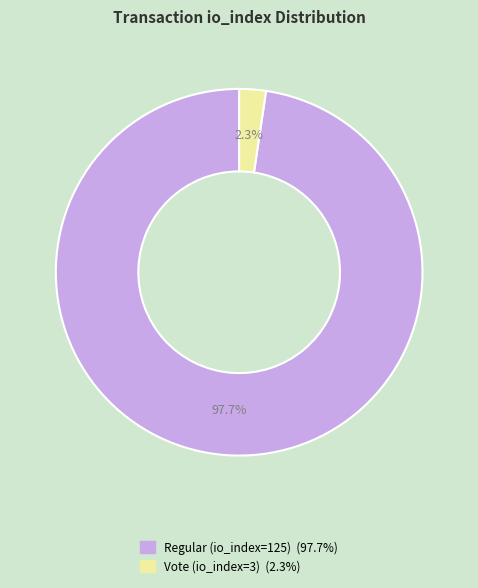

Is Vote (io_index=3) the majority of the pie?

No